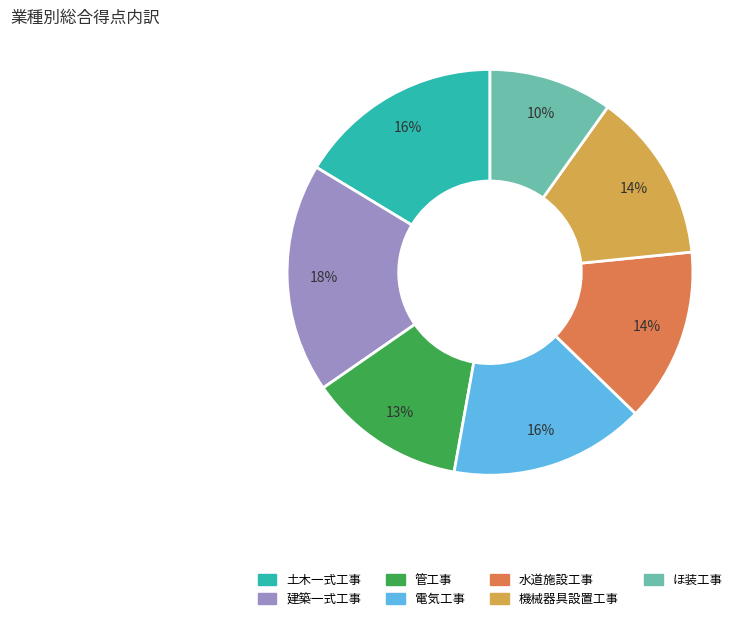

Is there a majority slice in this chart?

No